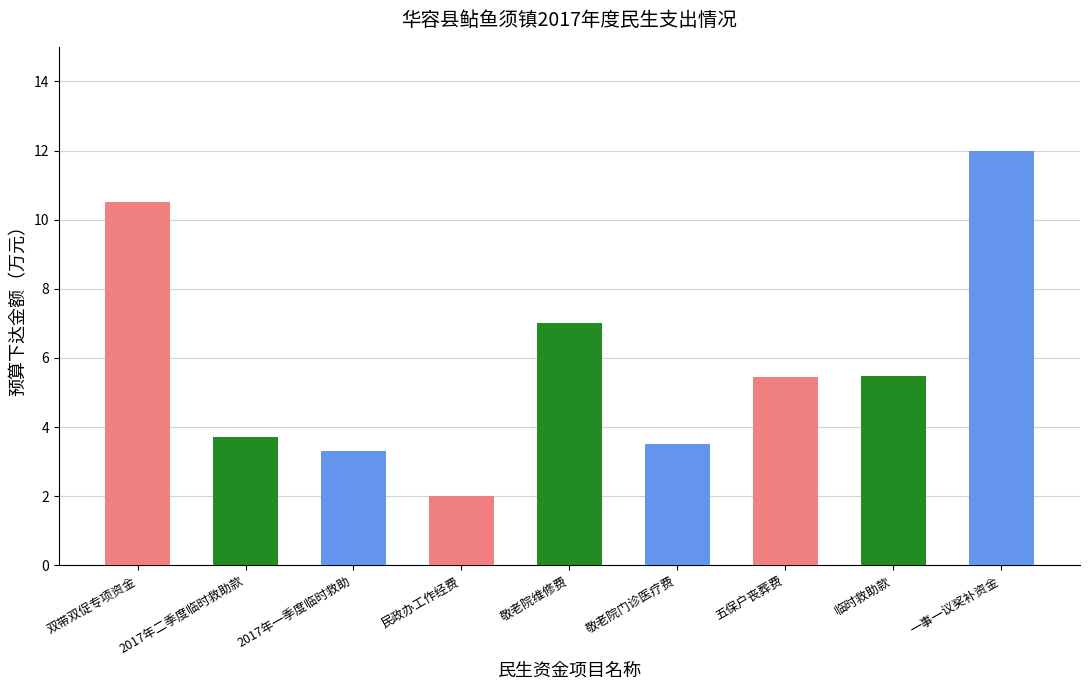

Where is the data nearest to the value 7?

敬老院维修费